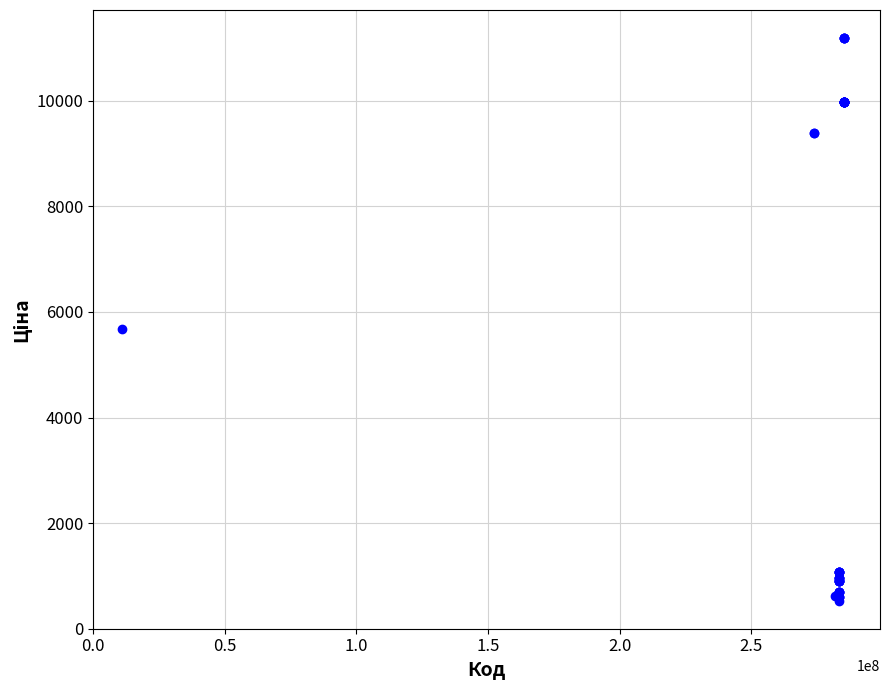

What Y value in the scatter plot is closest to 5859?

5673.8